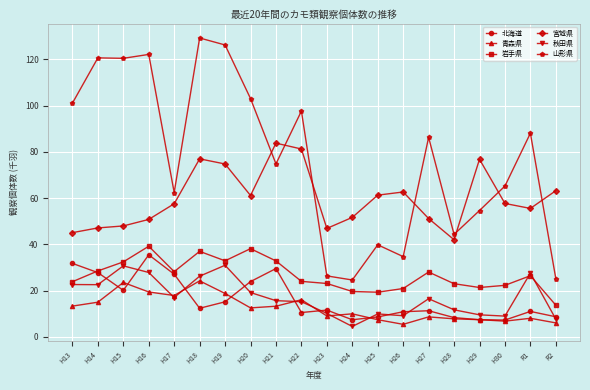

Does the chart have visible grid lines?

Yes